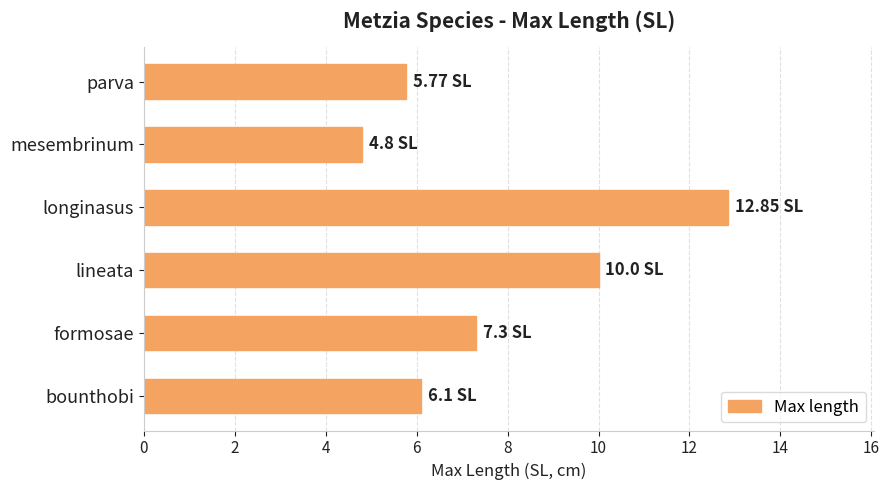

List the labels in order of value, largest first.

longinasus, lineata, formosae, bounthobi, parva, mesembrinum